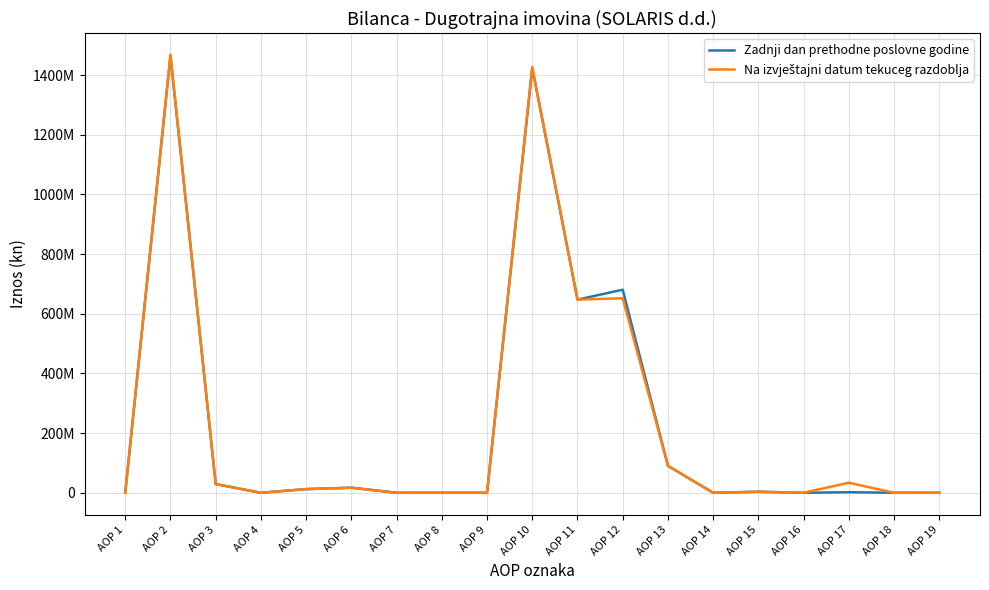

Does the chart display data point markers on the line(s)?

No